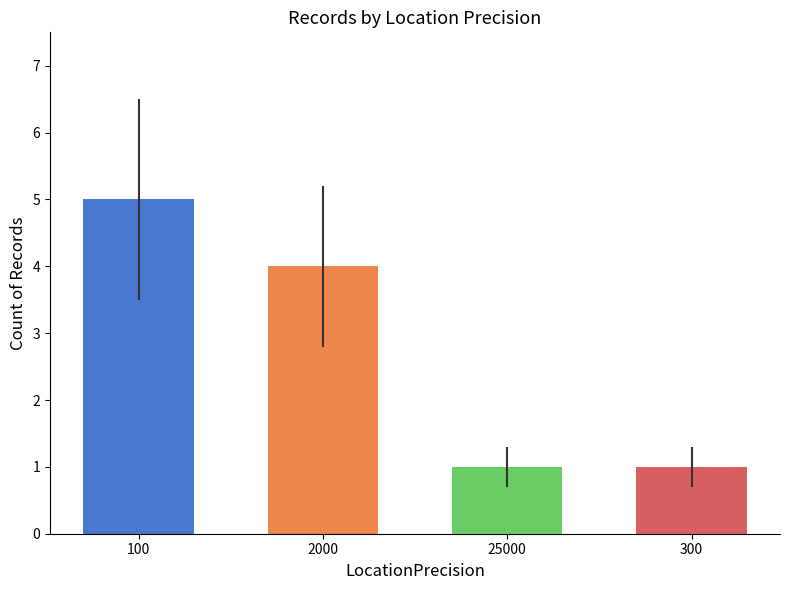

Reading left to right, what are all the values shown in this chart?

100=5	2000=4	25000=1	300=1